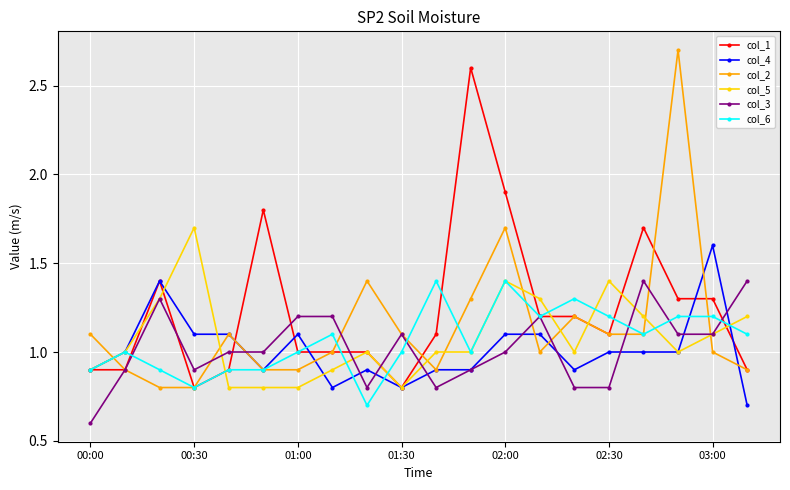

What is the greatest value displayed?

2.7